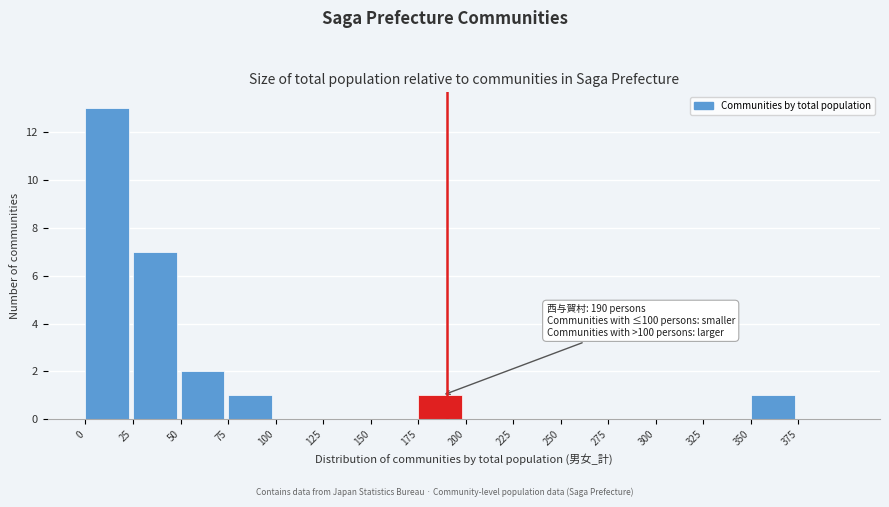

Over which range of the x-axis is the bar tallest?

0 to 25